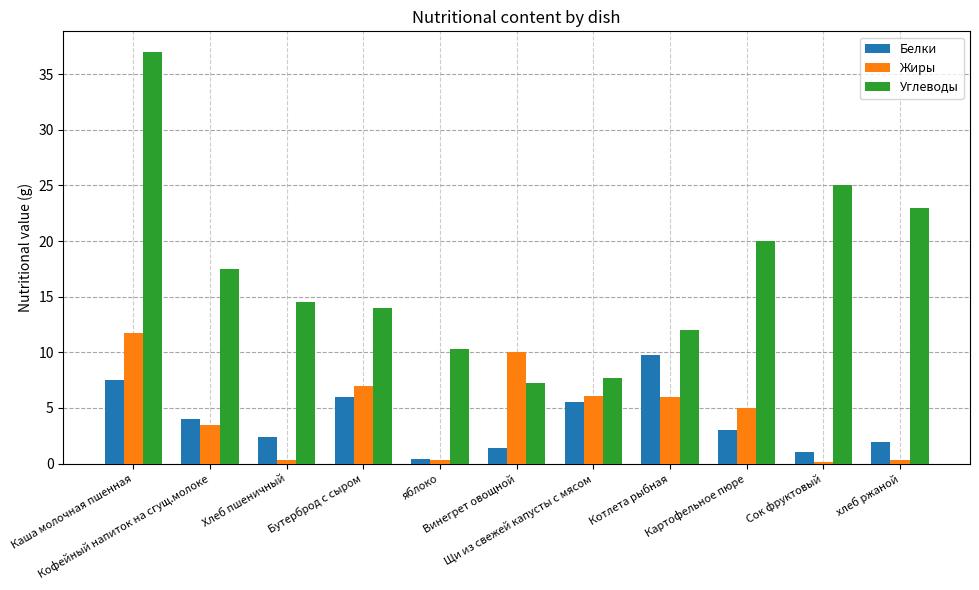

Count the number of categories in the chart.

11